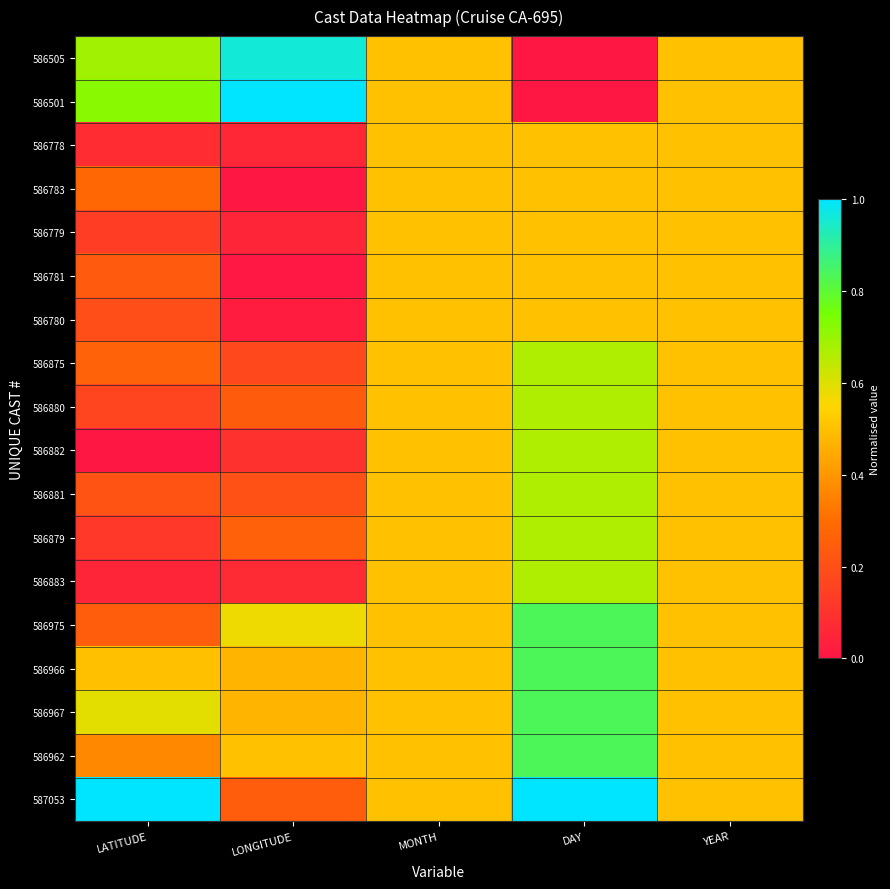

Reading right to left, transcribe all the data shown in this chart.

586505: YEAR=0.5	DAY=0.0	MONTH=0.5	LONGITUDE=1.0	LATITUDE=0.7
586501: YEAR=0.5	DAY=0.0	MONTH=0.5	LONGITUDE=1.0	LATITUDE=0.7
586778: YEAR=0.5	DAY=0.5	MONTH=0.5	LONGITUDE=0.1	LATITUDE=0.1
586783: YEAR=0.5	DAY=0.5	MONTH=0.5	LONGITUDE=0.0	LATITUDE=0.3
586779: YEAR=0.5	DAY=0.5	MONTH=0.5	LONGITUDE=0.1	LATITUDE=0.1
586781: YEAR=0.5	DAY=0.5	MONTH=0.5	LONGITUDE=0.0	LATITUDE=0.2
586780: YEAR=0.5	DAY=0.5	MONTH=0.5	LONGITUDE=0.0	LATITUDE=0.2
586875: YEAR=0.5	DAY=0.7	MONTH=0.5	LONGITUDE=0.2	LATITUDE=0.3
586880: YEAR=0.5	DAY=0.7	MONTH=0.5	LONGITUDE=0.2	LATITUDE=0.2
586882: YEAR=0.5	DAY=0.7	MONTH=0.5	LONGITUDE=0.1	LATITUDE=0.0
586881: YEAR=0.5	DAY=0.7	MONTH=0.5	LONGITUDE=0.2	LATITUDE=0.2
586879: YEAR=0.5	DAY=0.7	MONTH=0.5	LONGITUDE=0.3	LATITUDE=0.1
586883: YEAR=0.5	DAY=0.7	MONTH=0.5	LONGITUDE=0.1	LATITUDE=0.1
586975: YEAR=0.5	DAY=0.8	MONTH=0.5	LONGITUDE=0.6	LATITUDE=0.2
586966: YEAR=0.5	DAY=0.8	MONTH=0.5	LONGITUDE=0.5	LATITUDE=0.5
586967: YEAR=0.5	DAY=0.8	MONTH=0.5	LONGITUDE=0.5	LATITUDE=0.6
586962: YEAR=0.5	DAY=0.8	MONTH=0.5	LONGITUDE=0.5	LATITUDE=0.4
587053: YEAR=0.5	DAY=1.0	MONTH=0.5	LONGITUDE=0.2	LATITUDE=1.0